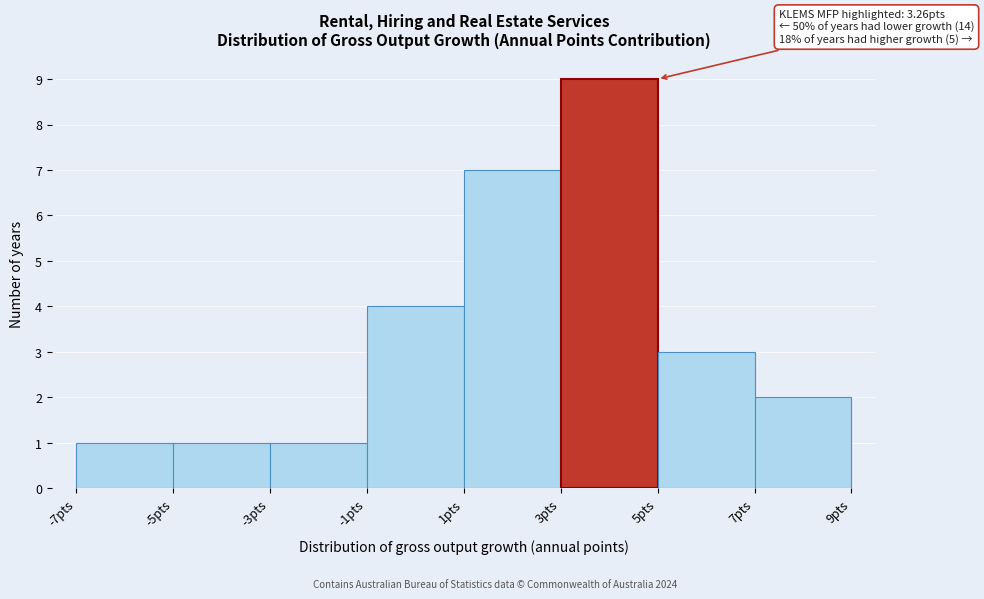

Which range on the x-axis has the tallest bar?

3 to 5